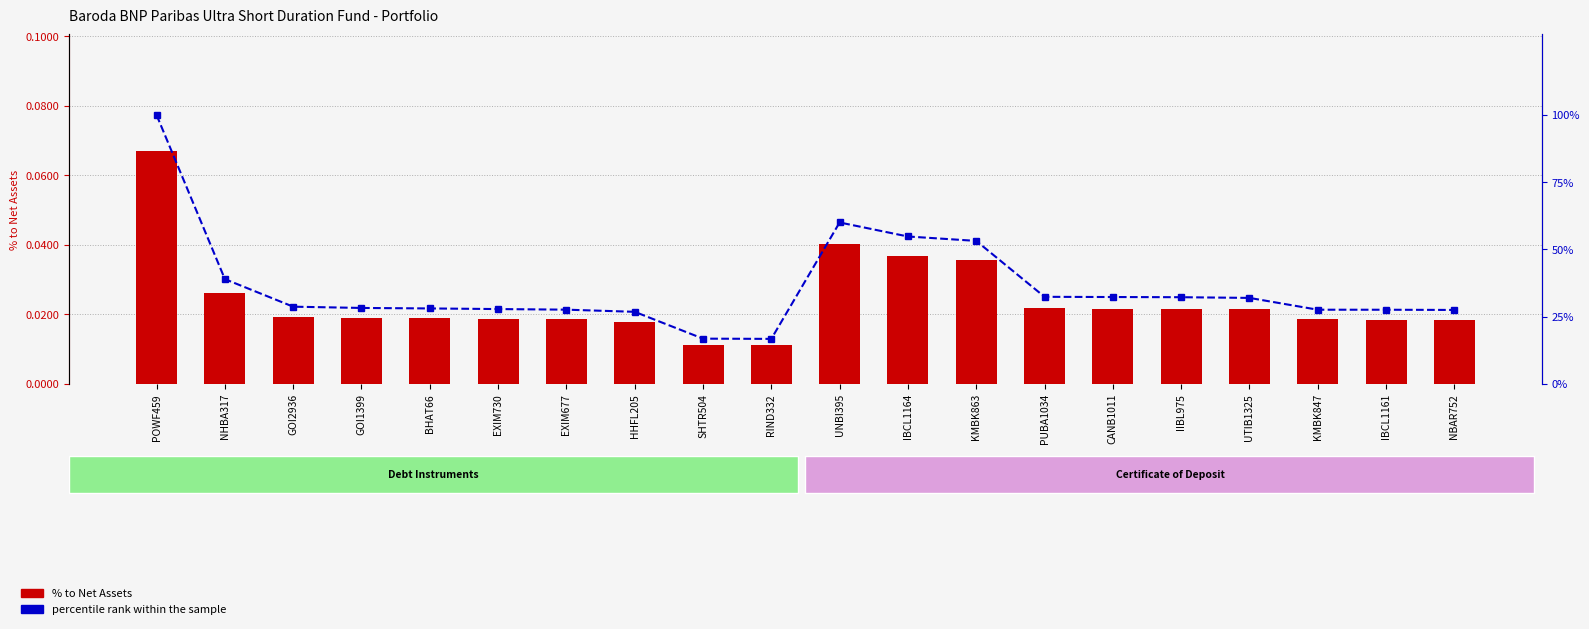

What is the label of the 5th bar from the right?

IIBL975